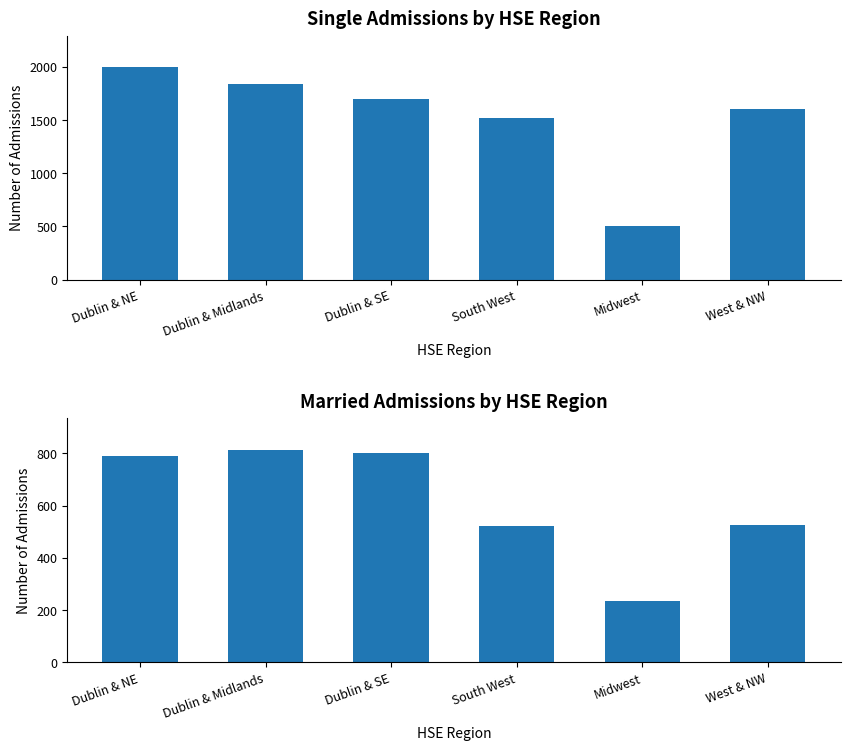

Is it true that Single equals 1994 at Dublin & NE?

True